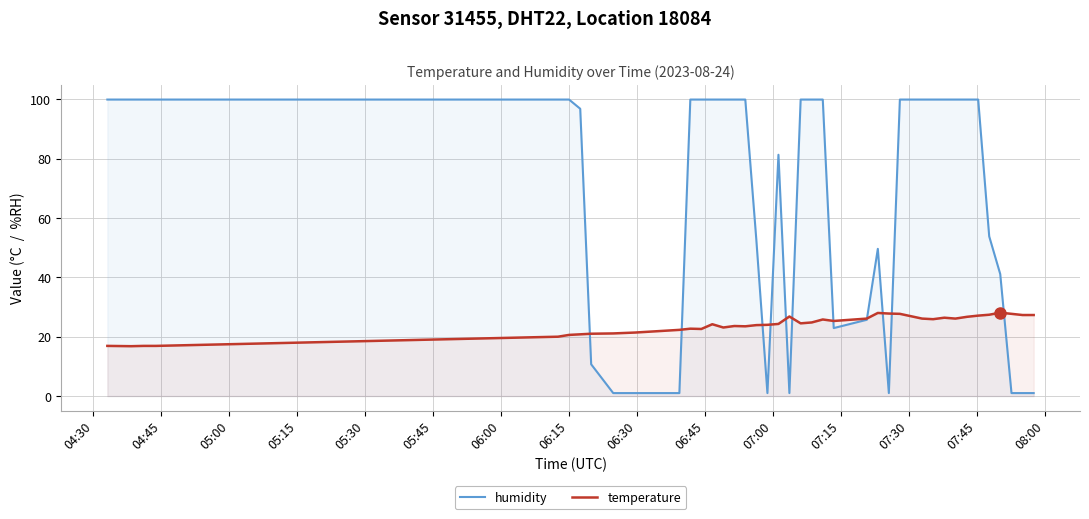

Which series has the largest range (max minus min)?

humidity